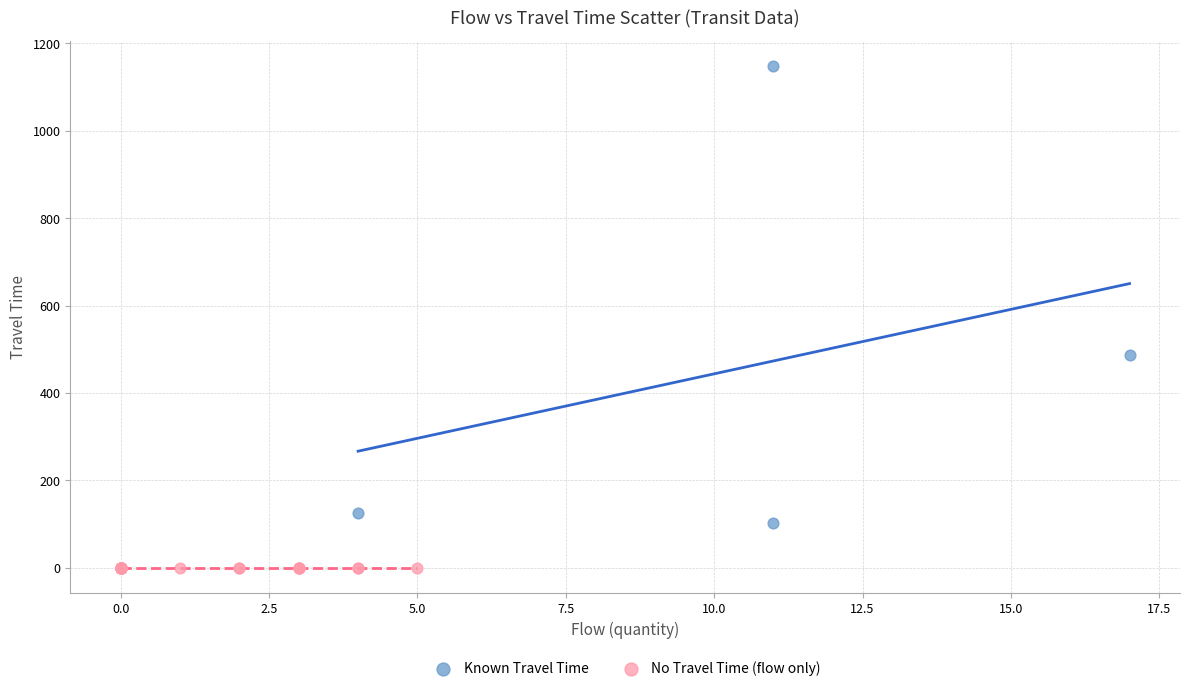

Which series contains the lowest Y value?

No Travel Time (flow only)